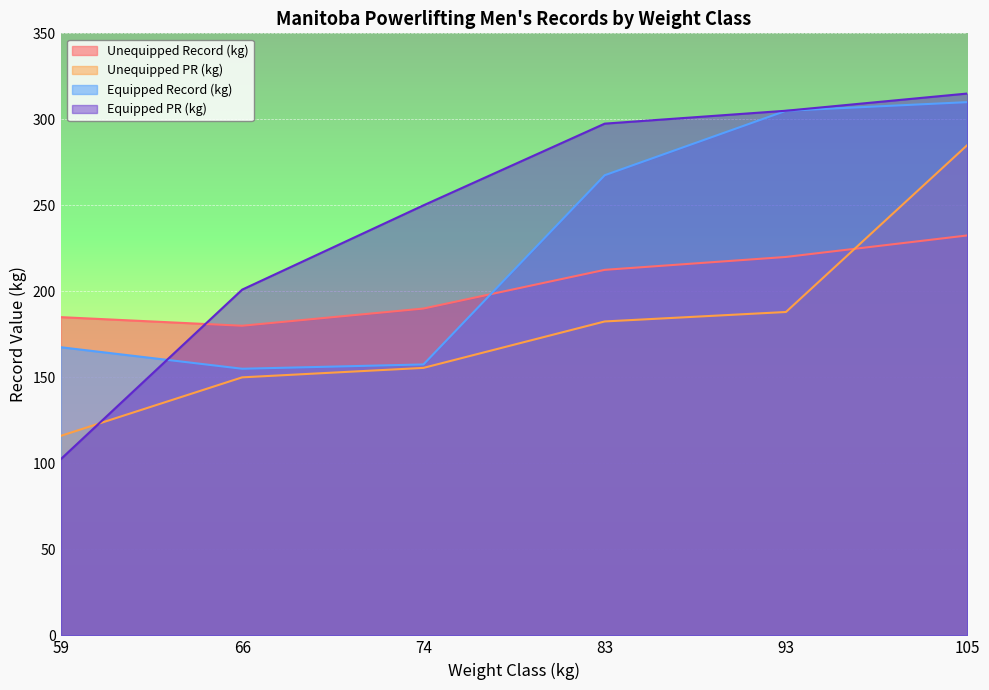

True or false: Equipped Record (kg) has more than 0 interior local peaks.

False